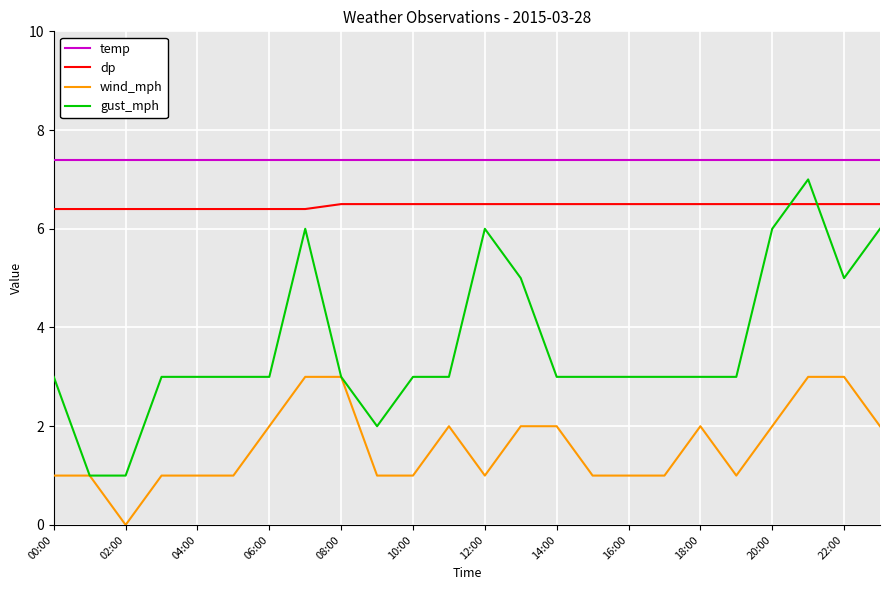

What is the highest value of the wind_mph series?

3.0